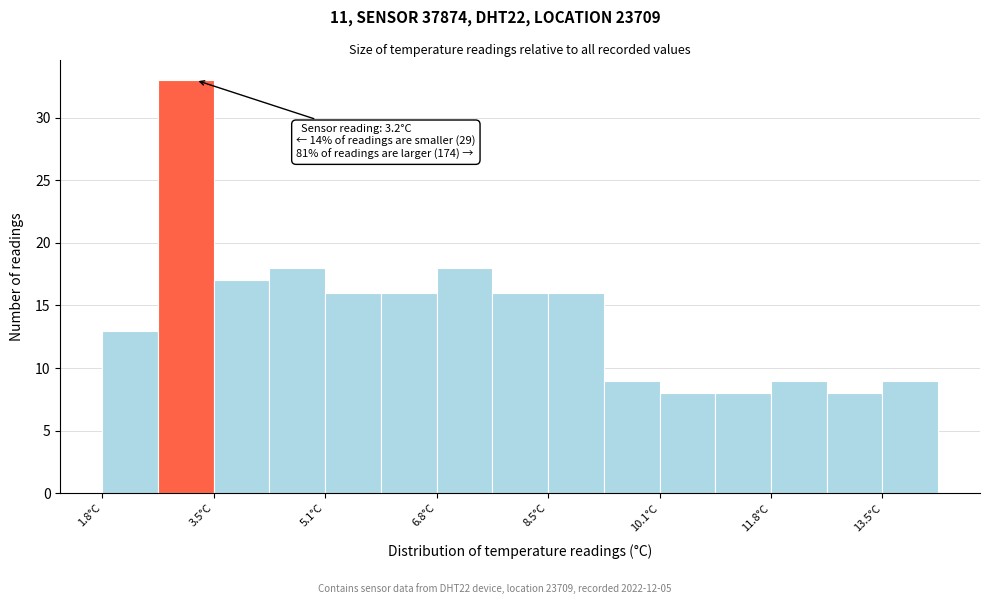

Which range on the x-axis has the tallest bar?

2.6 to 3.4